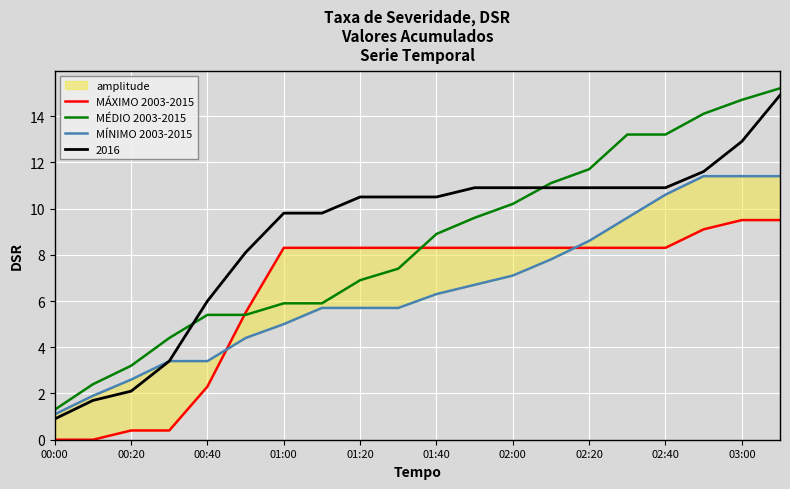

What is the spread (max minus min) of values at 11?

2.9